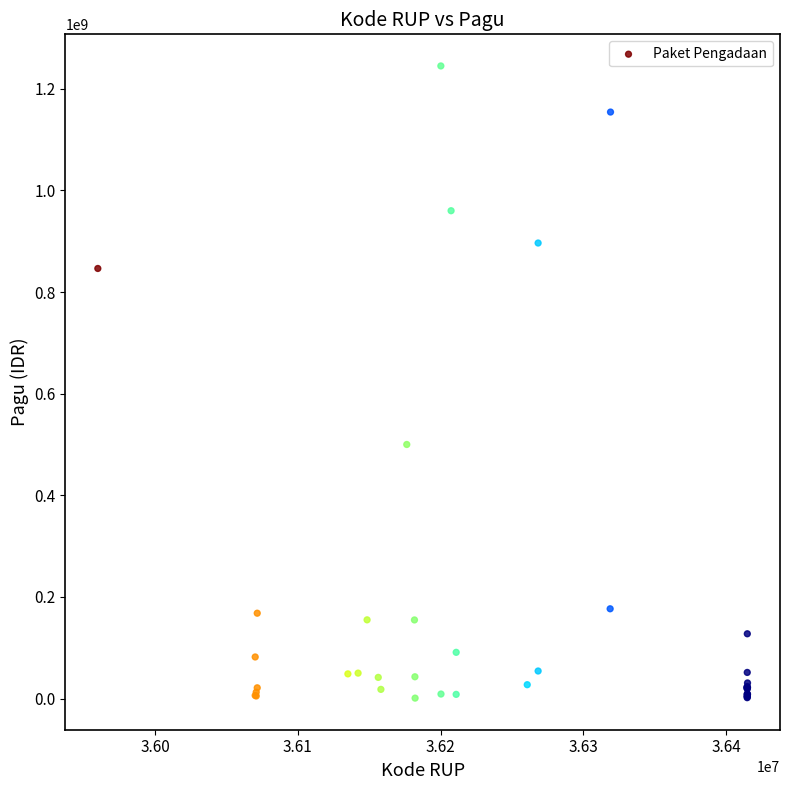

What Y value in the scatter plot is closest to 622840000?

499932000